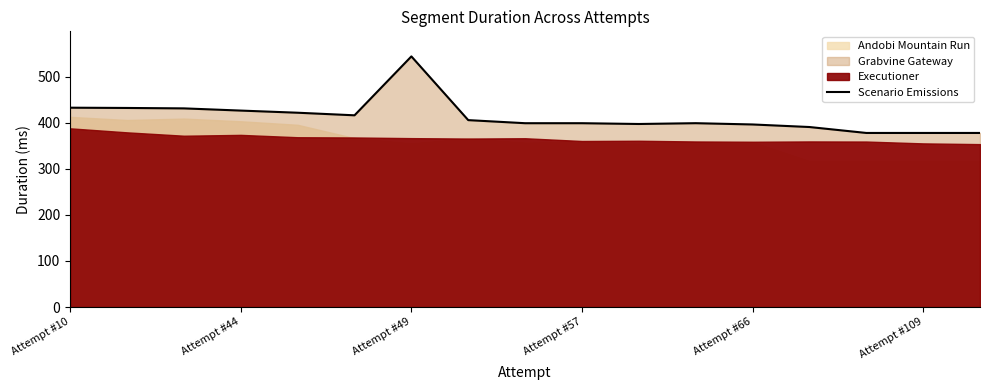

What is the maximum value for Scenario Emissions?

543.8